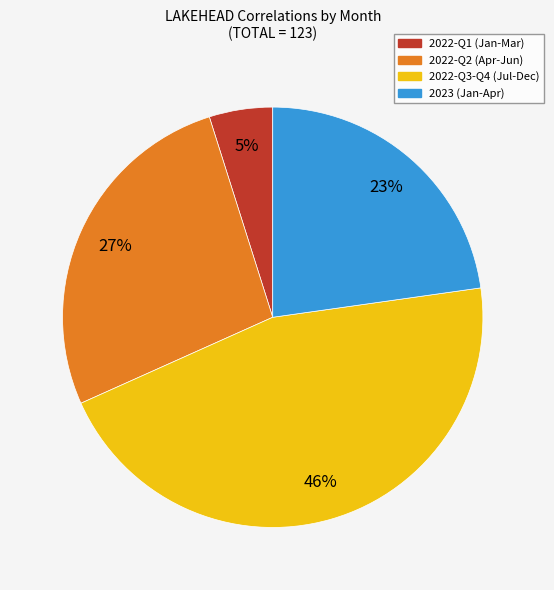

To the nearest percent, what is the difference between the largest and smallest slice percentages?

41%